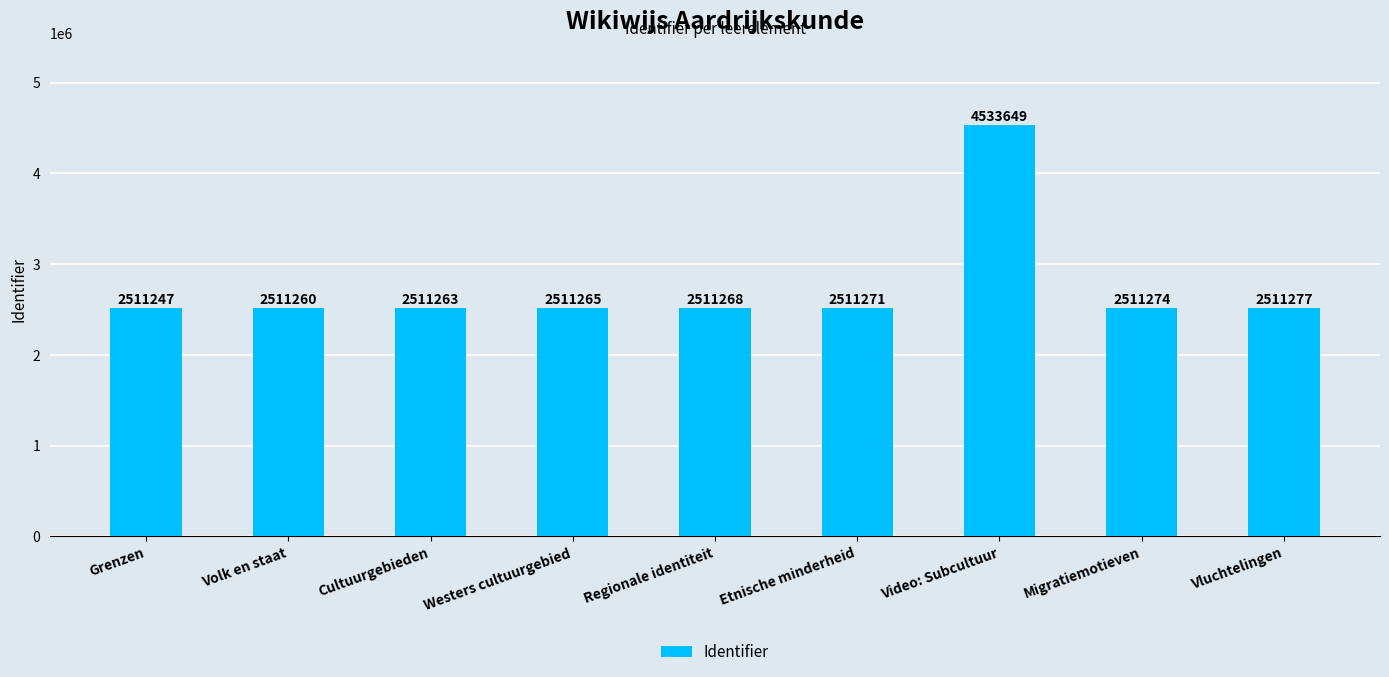

Which label corresponds to the largest value in the chart?

Video: Subcultuur